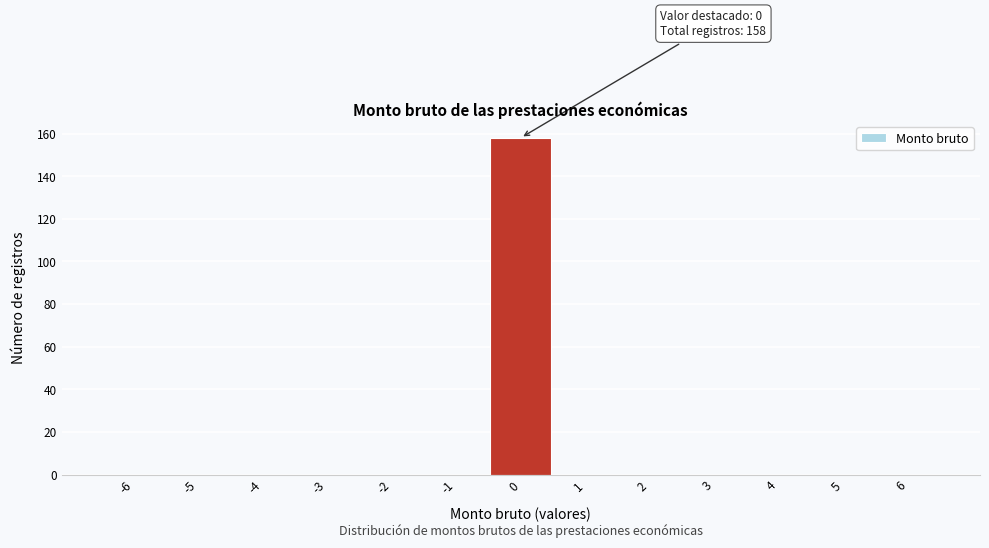

Reading left to right, transcribe all the data shown in this chart.

-6=0	-5=0	-4=0	-3=0	-2=0	-1=0	0=158	1=0	2=0	3=0	4=0	5=0	6=0